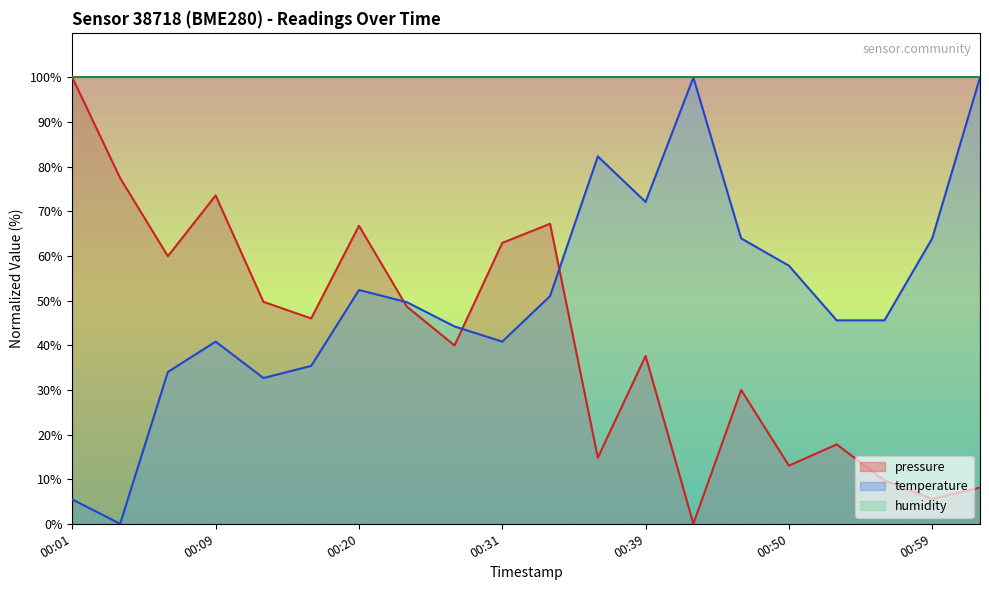

How many lines are shown in the chart?

3